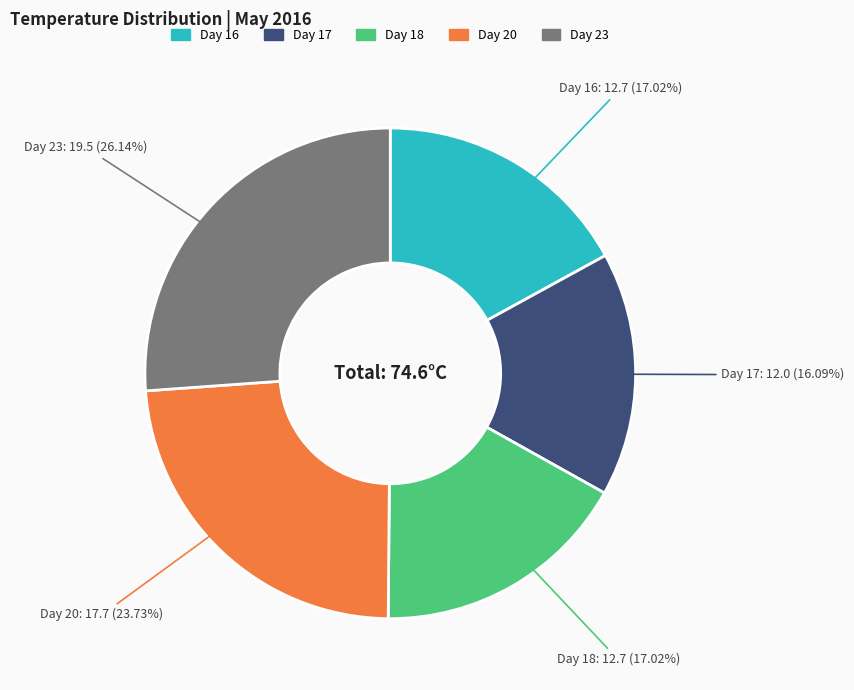

How many slices are in this pie chart?

5